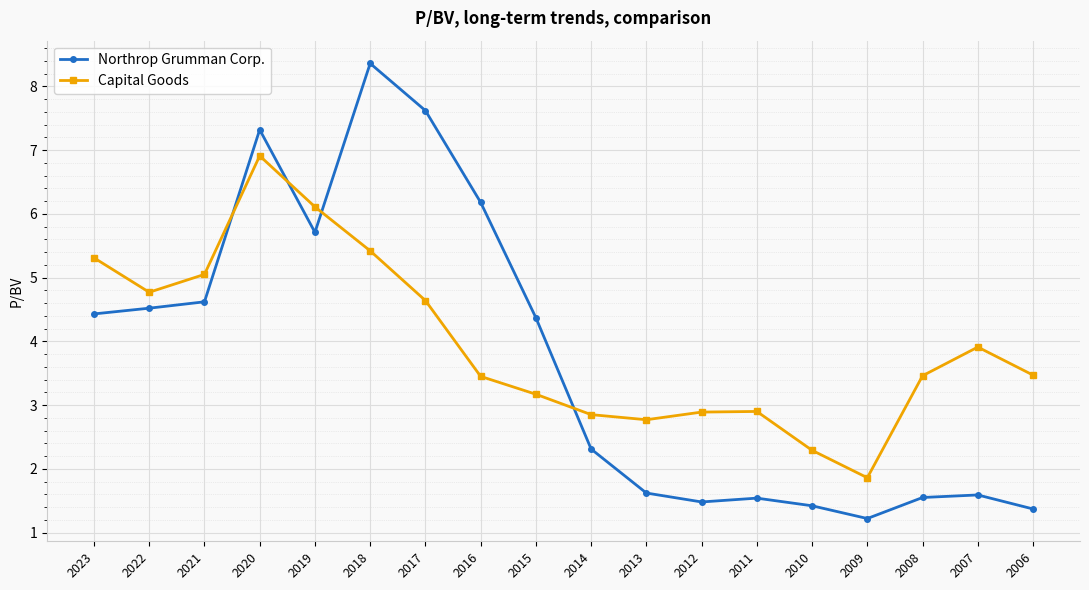

At which label is Capital Goods closest to 4?

2007